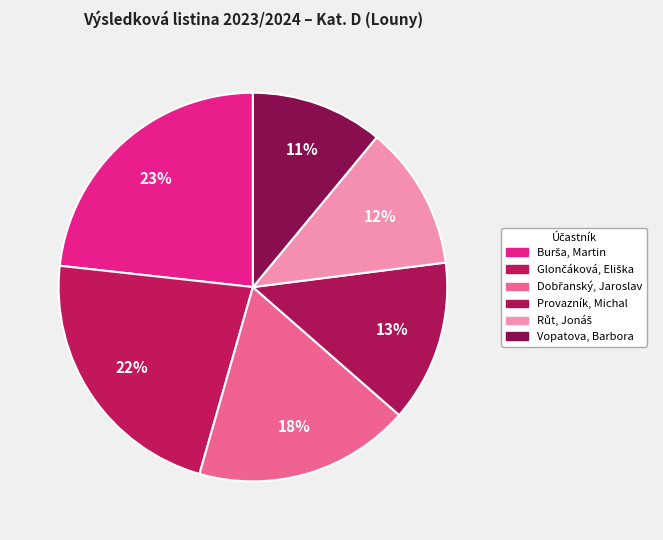

Is it true that Vopatova, Barbora is 11% of the pie?

True